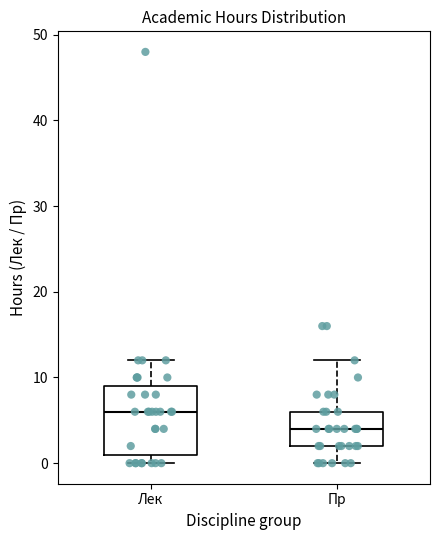

Comparing the boxes themselves (not the whiskers), which one is the tallest?

Лек